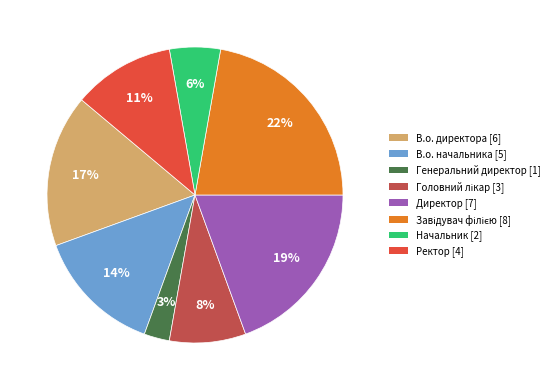

How many segments does this pie chart have?

8